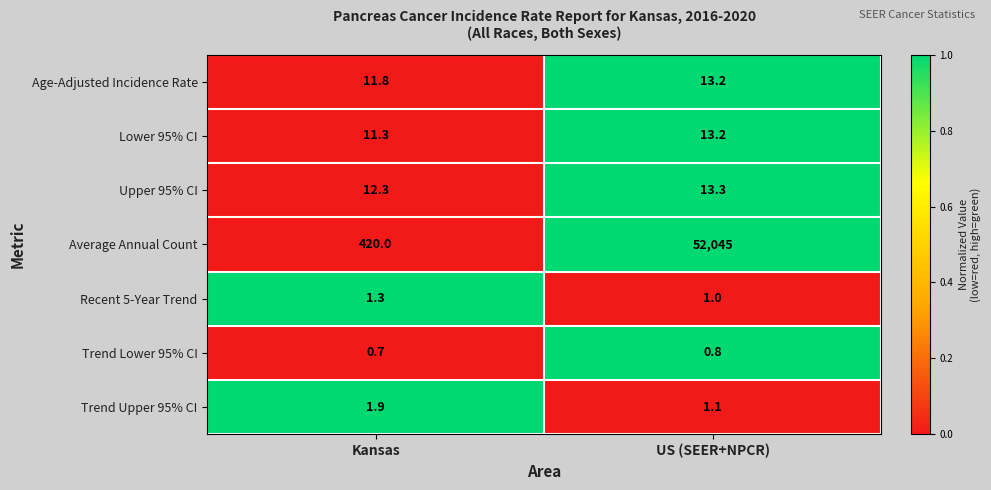

Is it true that Trend Upper 95% CI equals 1.1 at US (SEER+NPCR)?

True